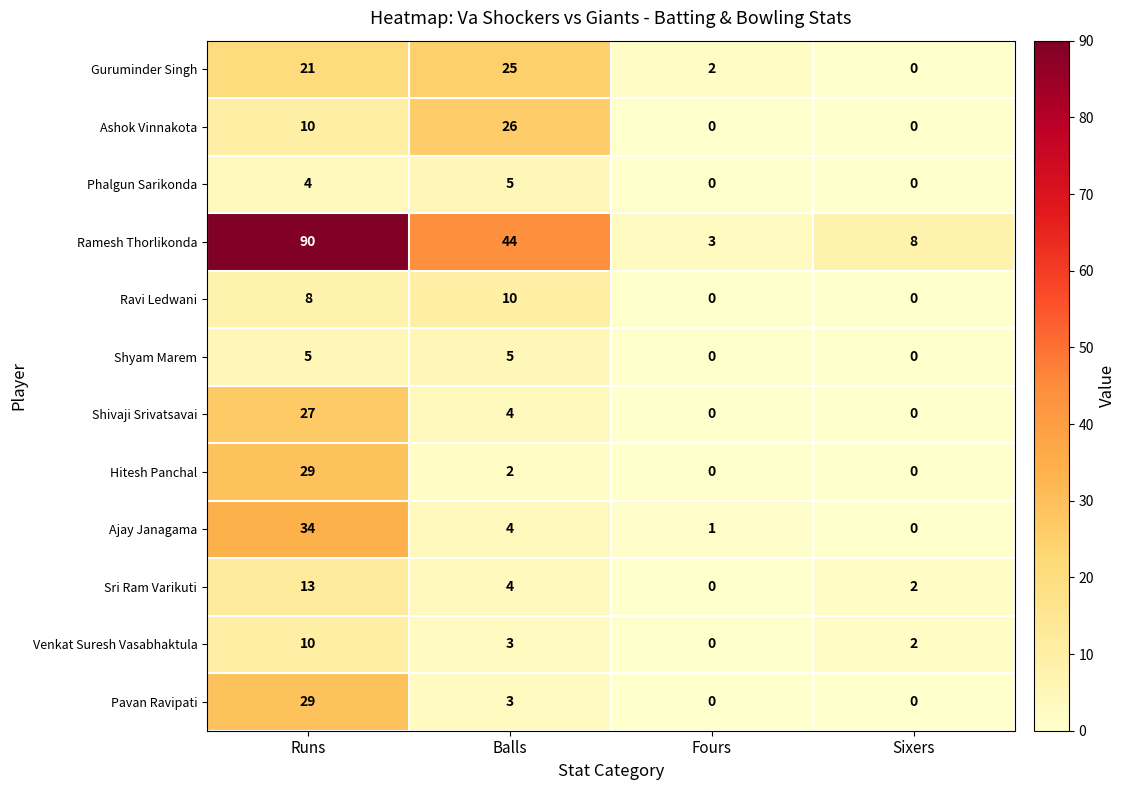

How many positive values does the Shivaji Srivatsavai series have?

2